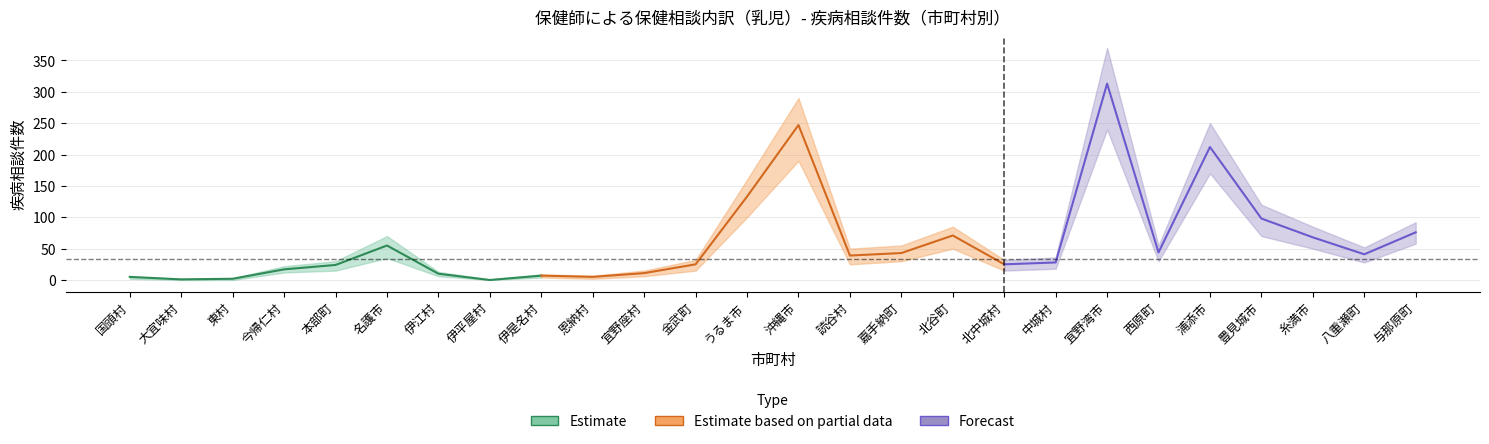

What is the sum of the 疾病（上限） values at 中城村 and 伊江村?

49